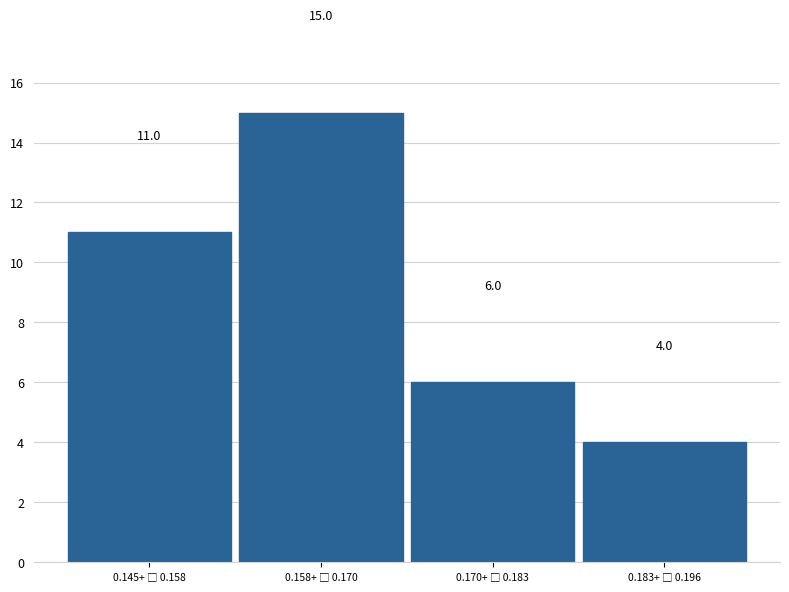

Reading left to right, extract all data points from this chart.

11	15	6	4